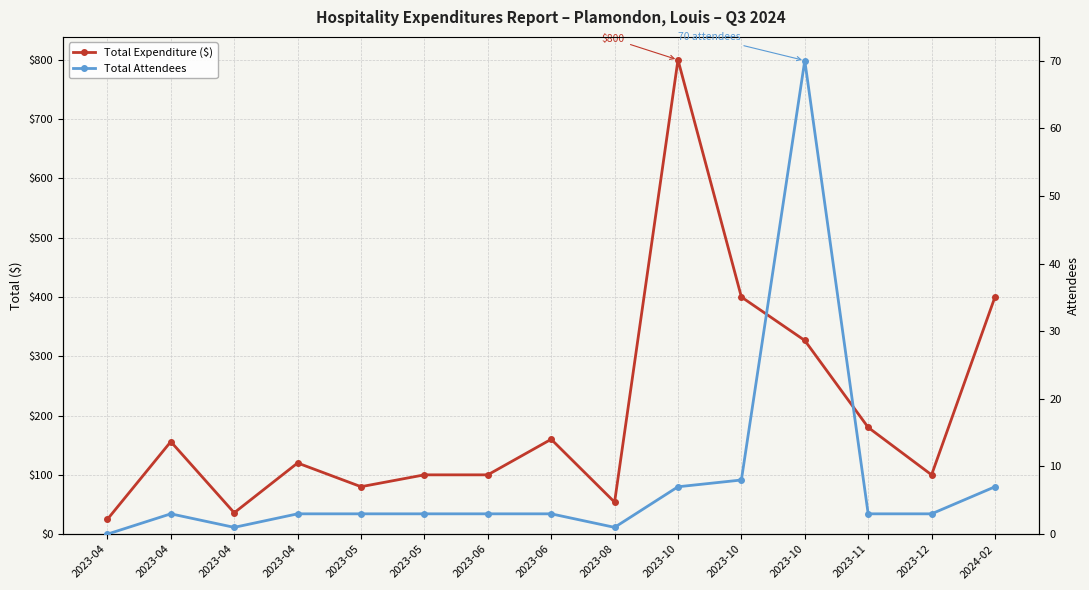

What is the highest value of the Total Expenditure ($) series?

800.0